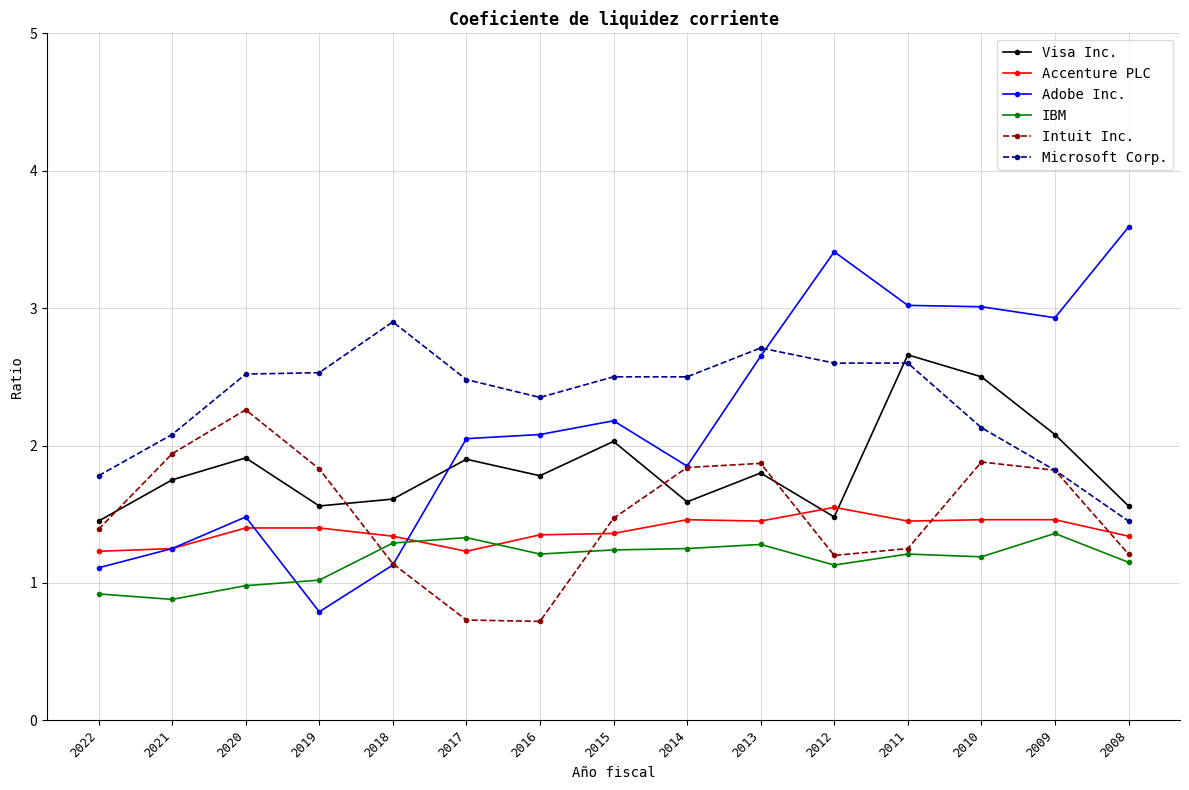

Is this an area chart (filled region under the line)?

No